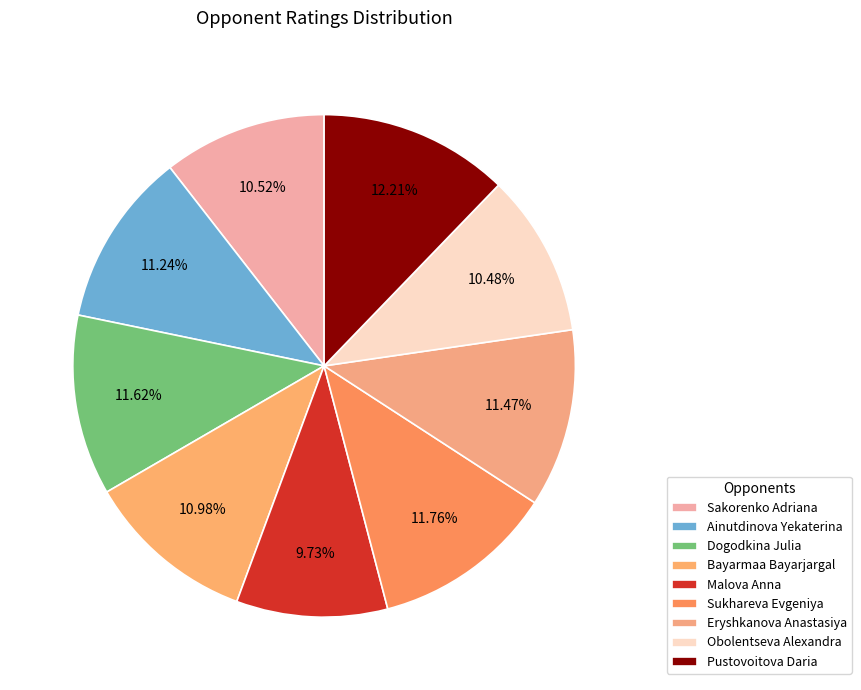

Is it true that Obolentseva Alexandra is 4% of the pie?

False